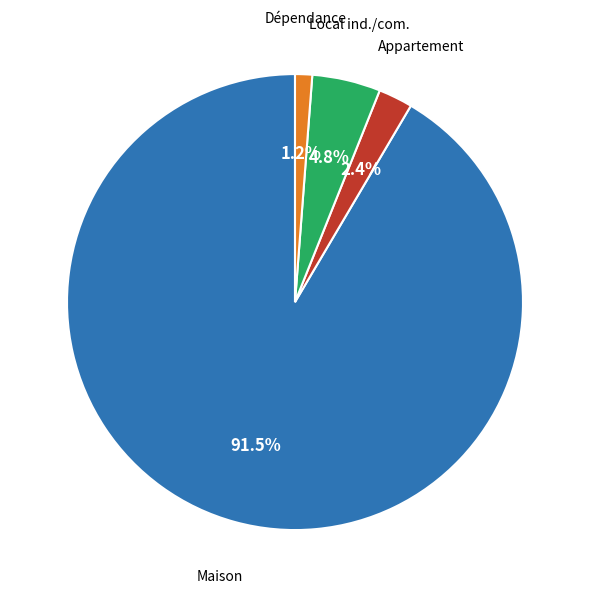

Is there a majority slice in this chart?

Yes